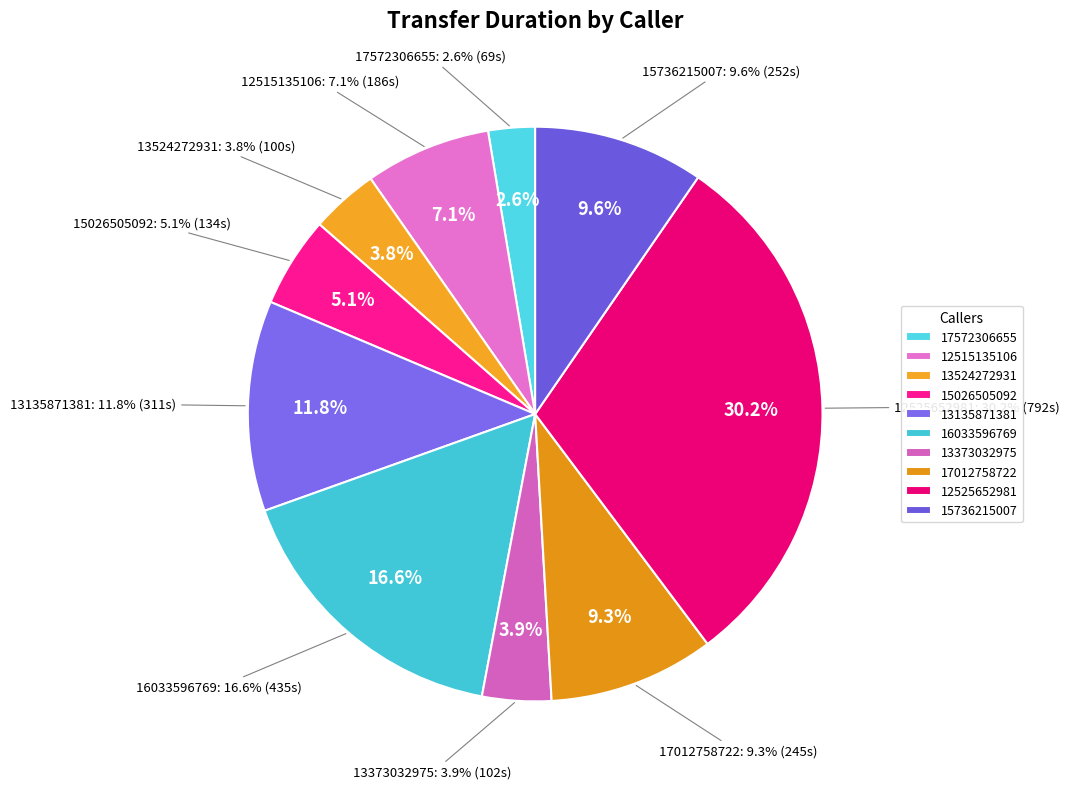

Count the number of slices in the pie.

10